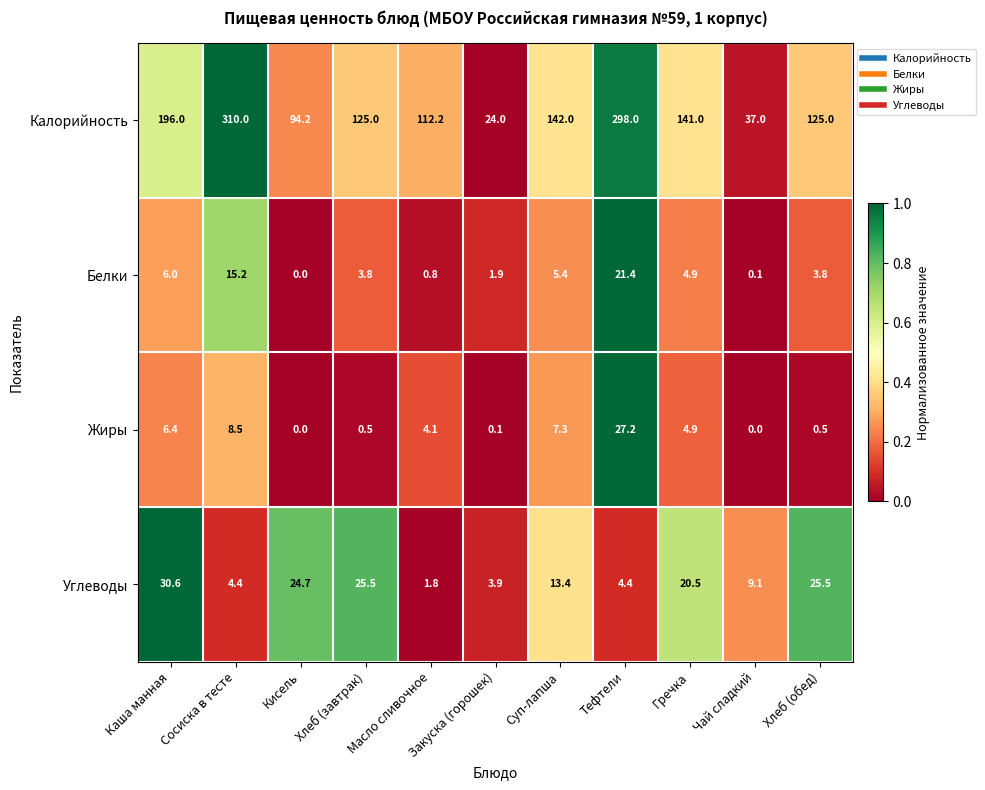

What is the minimum value for Углеводы?

1.8